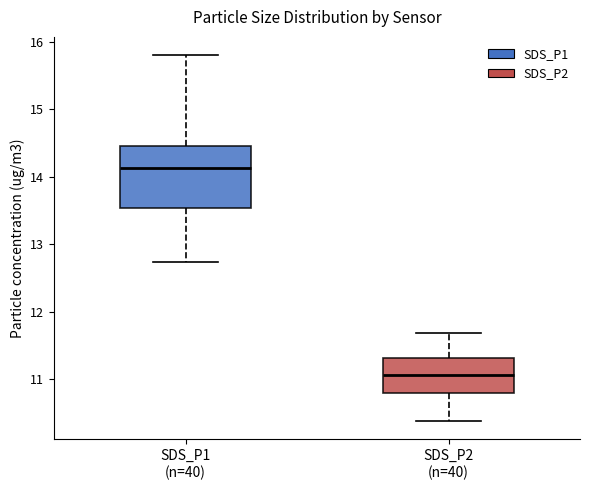

Reading left to right, transcribe this box plot: for each box, give where its median line is, the range the box spans, and where its two whiskers end, as read against the y-axis. The values are not printed on the chart, so give them approximately, as read against the axis.

SDS_P1 (n=40): median 14.1, box 13.5 to 14.5, whiskers 12.7 to 15.8
SDS_P2 (n=40): median 11.1, box 10.8 to 11.3, whiskers 10.4 to 11.7